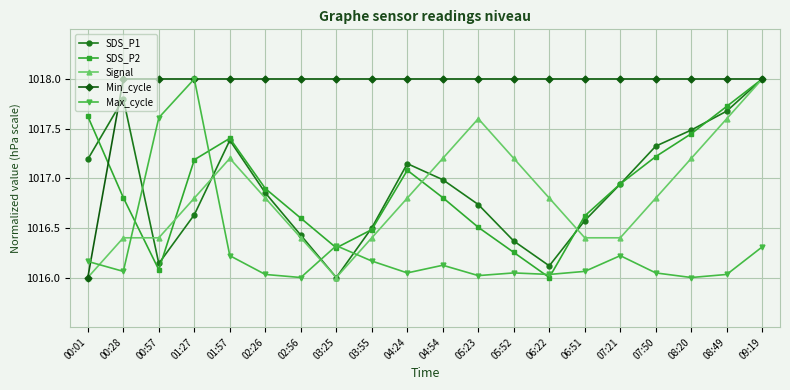

In SDS_P1, how many points are lower than both neighbors (excluding endpoints)?

3